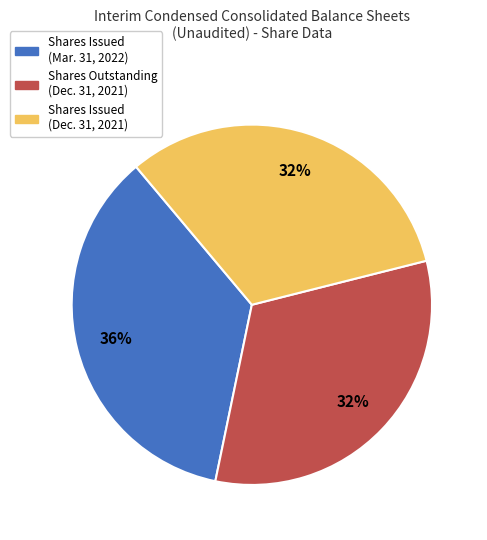

To the nearest percent, what is the combined percentage of Shares Issued (Dec. 31, 2021) and Shares Outstanding (Dec. 31, 2021)?

64%